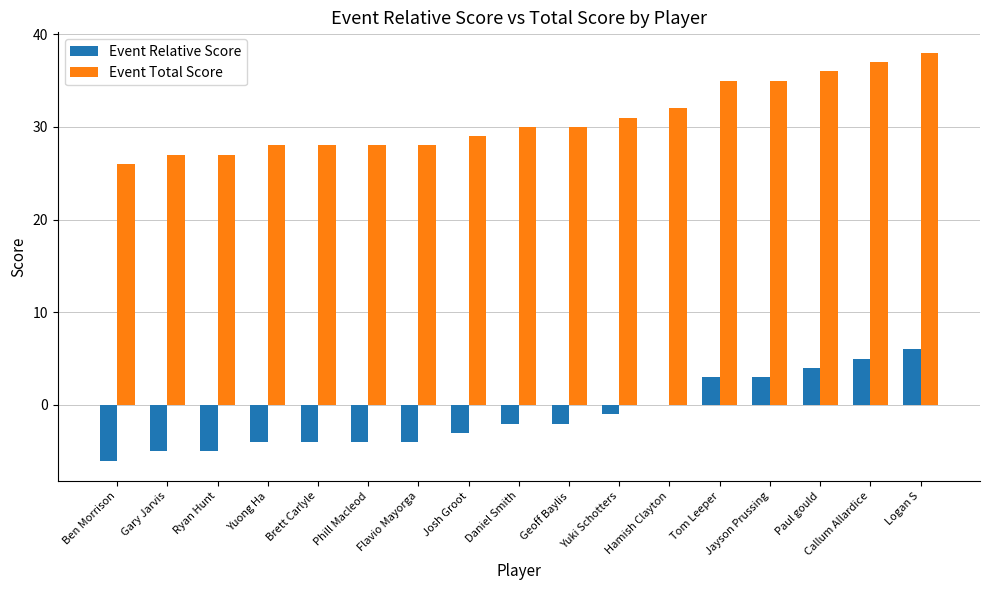

Read the Event Total Score value at Geoff Baylis.

30